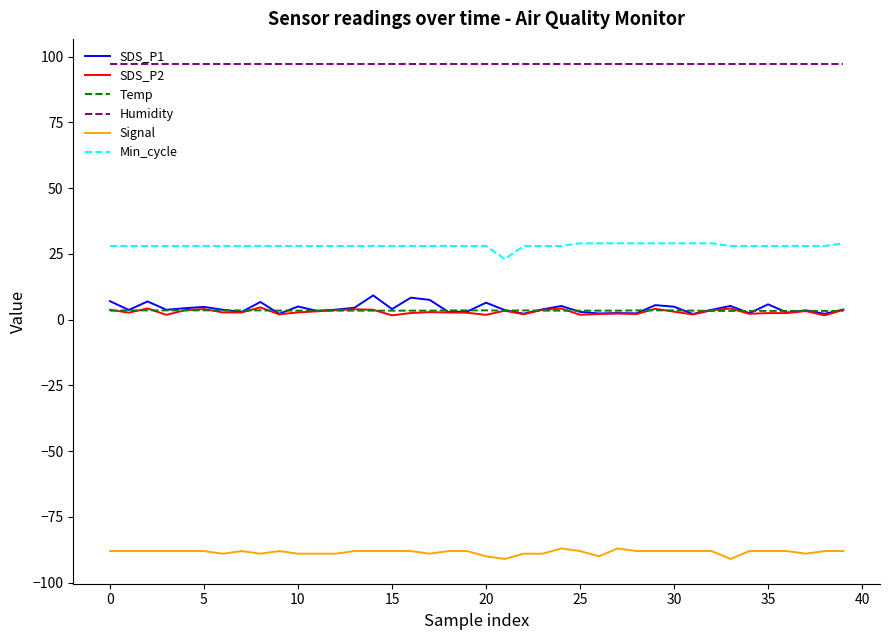

True or false: SDS_P1 and Humidity cross at least once.

False